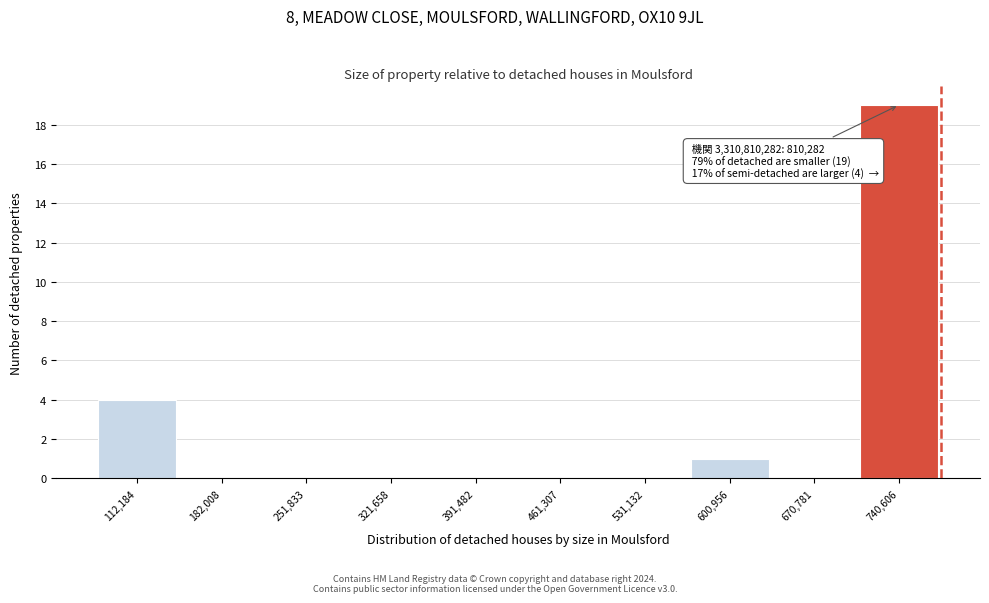

Reading right to left, transcribe all the data shown in this chart.

740,606=19	670,781=0	600,956=1	531,132=0	461,307=0	391,482=0	321,658=0	251,833=0	182,008=0	112,184=4